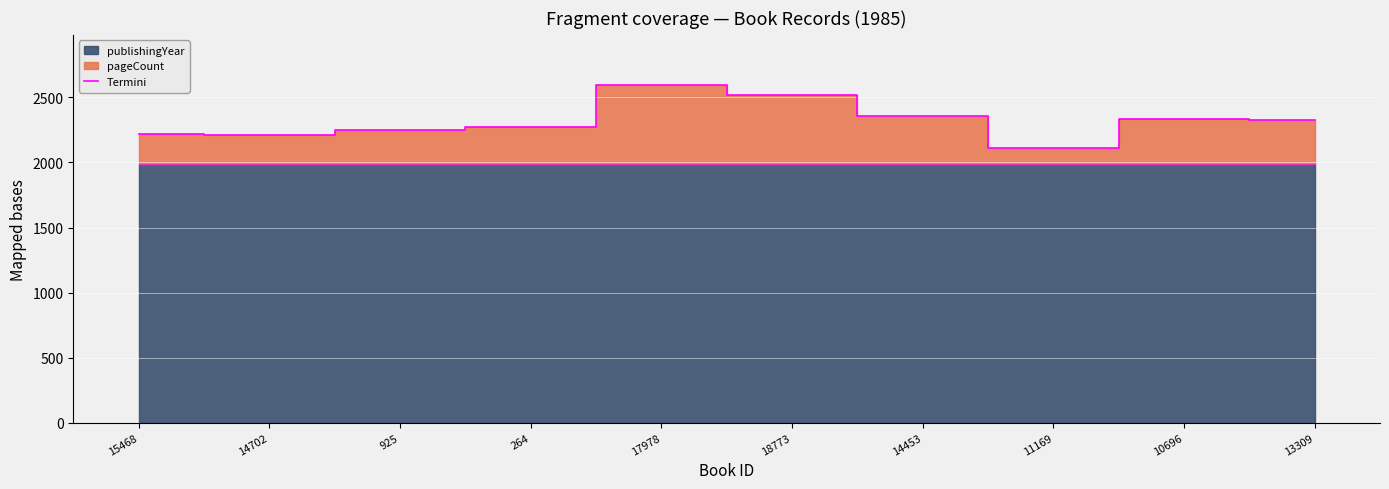

What position from the left is 11169?

8